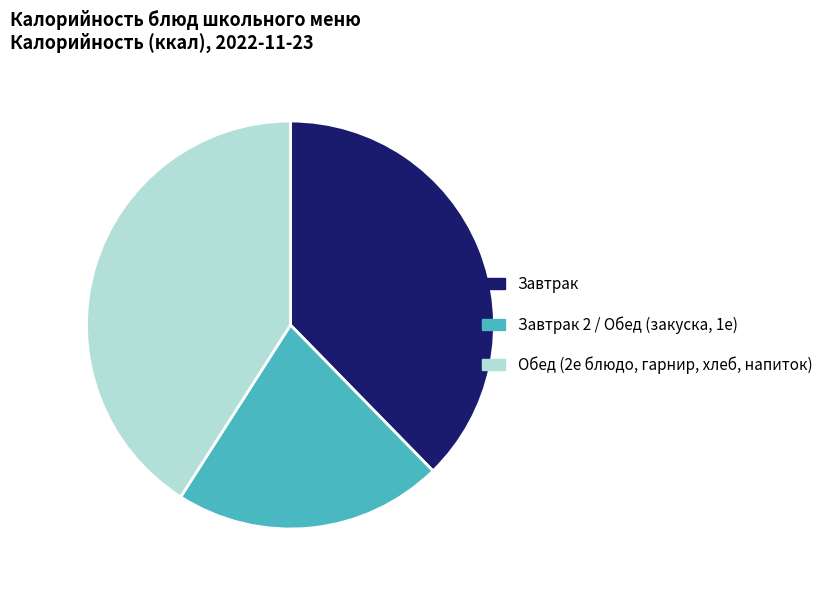

Which category has the biggest portion of the pie?

Обед (2е блюдо, гарнир, хлеб, напиток)